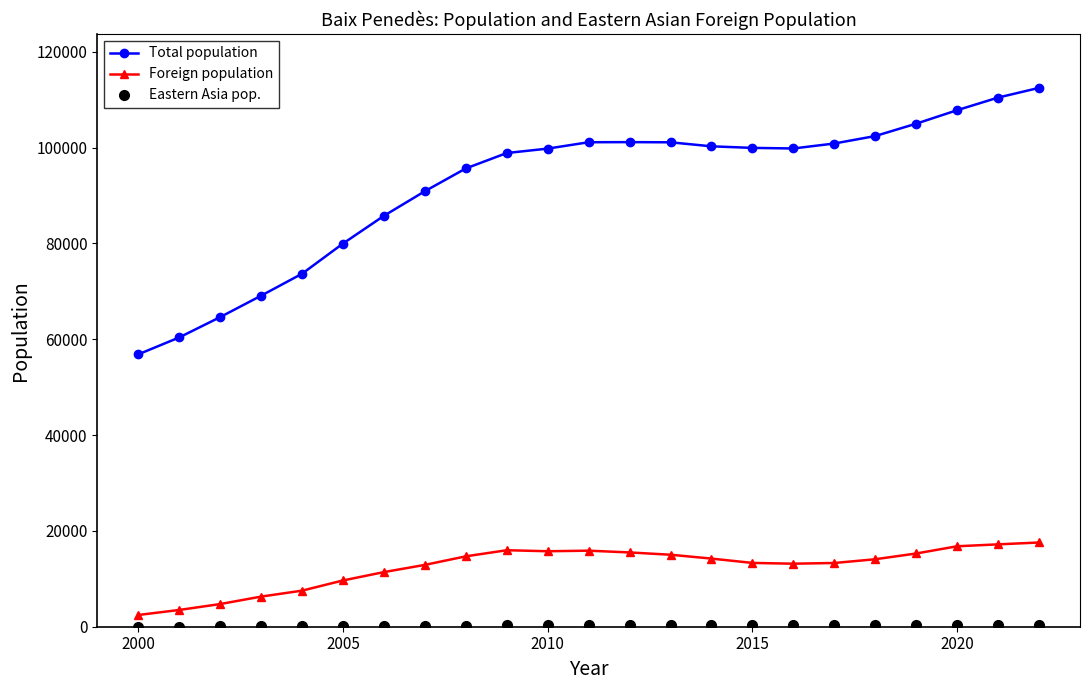

True or false: Total population has more than 0 interior local peaks.

True